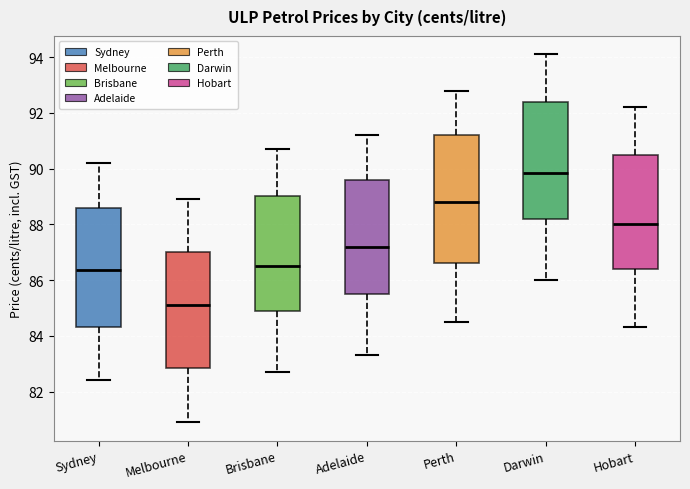

Reading left to right, read every box against the y-axis: the position of its median line, the range the box covers, and the ends of its whiskers. The values are not printed on the chart, so give them approximately, as read against the axis.

Sydney: median 86.4, box 84.4 to 88.6, whiskers 82.4 to 90.2
Melbourne: median 85.2, box 82.8 to 87.0, whiskers 81.0 to 89.0
Brisbane: median 86.6, box 85.0 to 89.0, whiskers 82.8 to 90.8
Adelaide: median 87.2, box 85.6 to 89.6, whiskers 83.4 to 91.2
Perth: median 88.8, box 86.6 to 91.2, whiskers 84.6 to 92.8
Darwin: median 89.8, box 88.2 to 92.4, whiskers 86.0 to 94.2
Hobart: median 88.0, box 86.4 to 90.6, whiskers 84.4 to 92.2